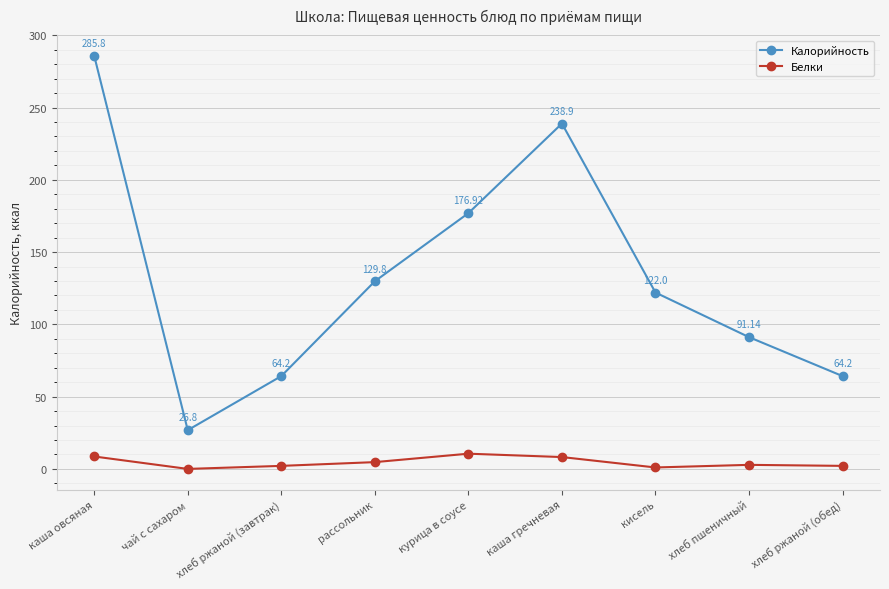

What are all the series names shown in the legend?

Калорийность, Белки